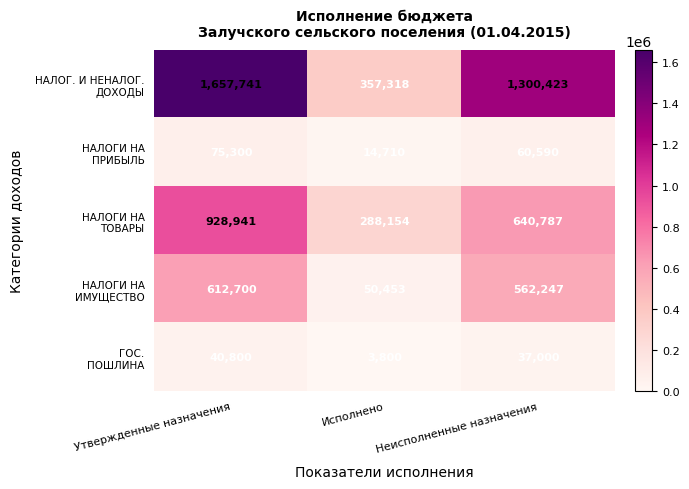

What is the smallest value displayed?

3800